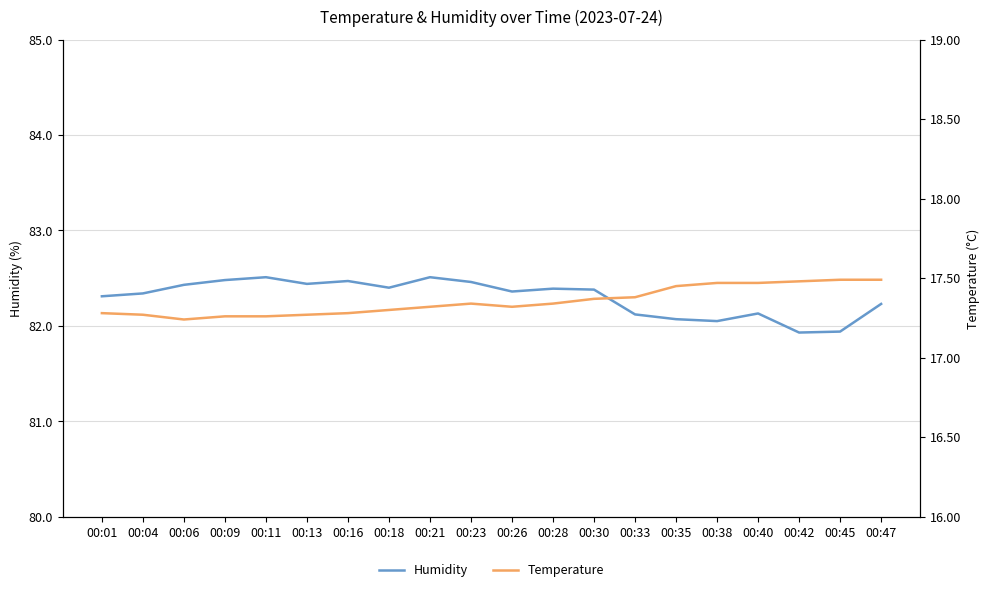

In Temperature, how many points are higher than both neighbors (excluding endpoints)?

1